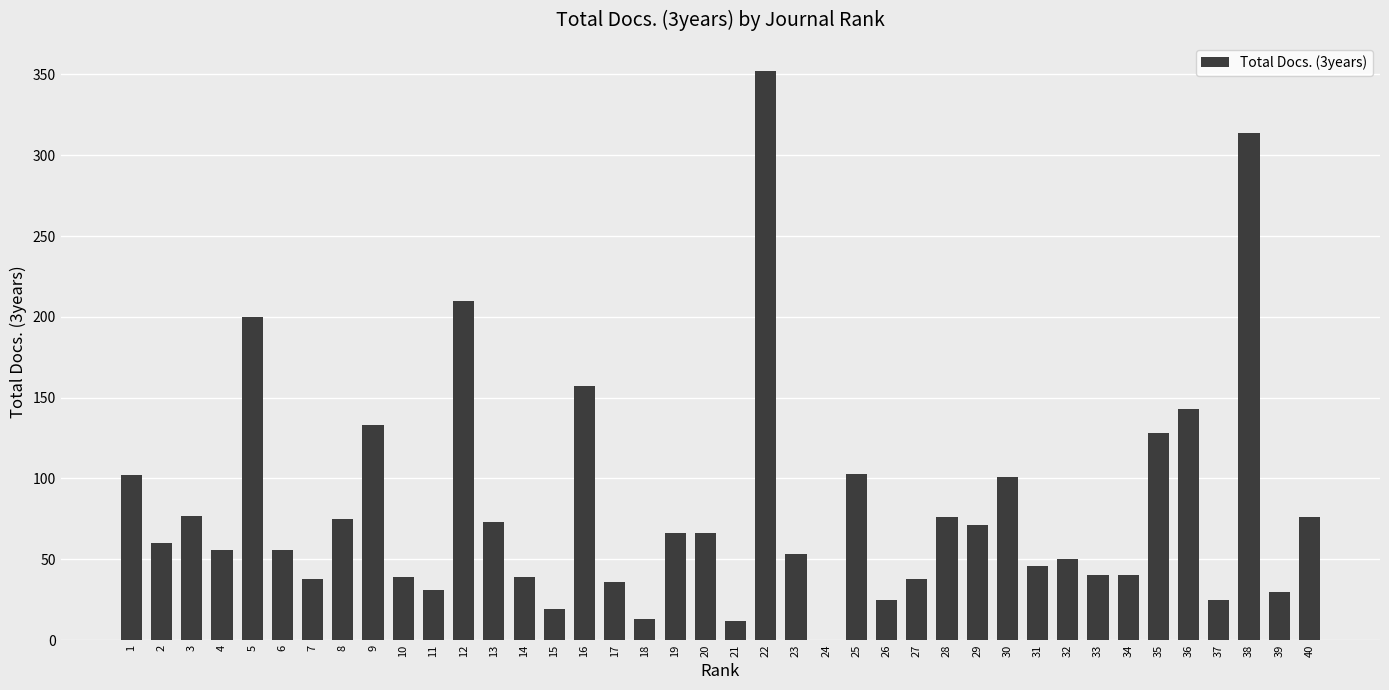

What is the sum of all values?

3269